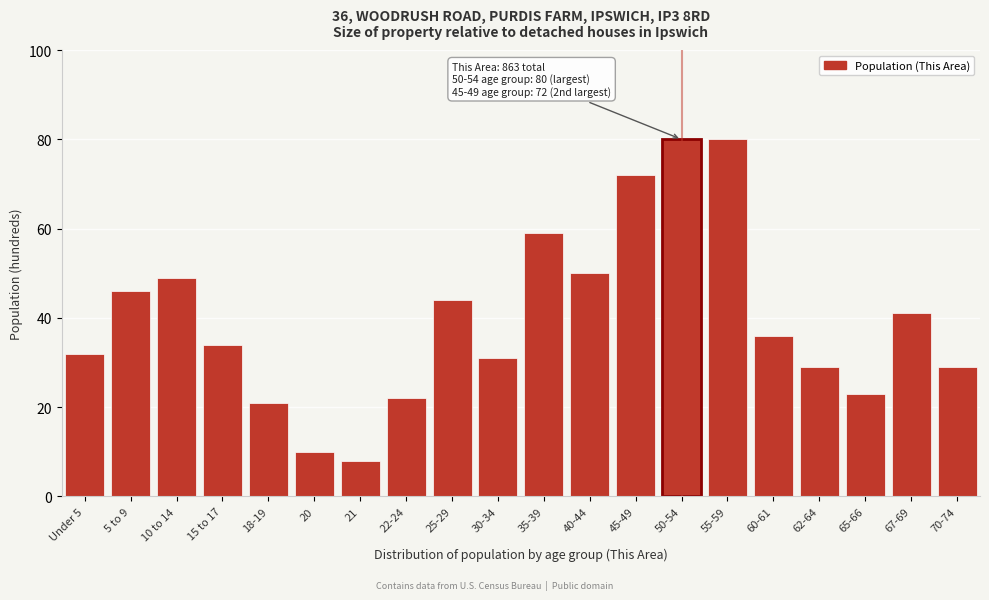

Reading right to left, transcribe all the data shown in this chart.

70-74=29	67-69=41	65-66=23	62-64=29	60-61=36	55-59=80	50-54=80	45-49=72	40-44=50	35-39=59	30-34=31	25-29=44	22-24=22	21=8	20=10	18-19=21	15 to 17=34	10 to 14=49	5 to 9=46	Under 5=32